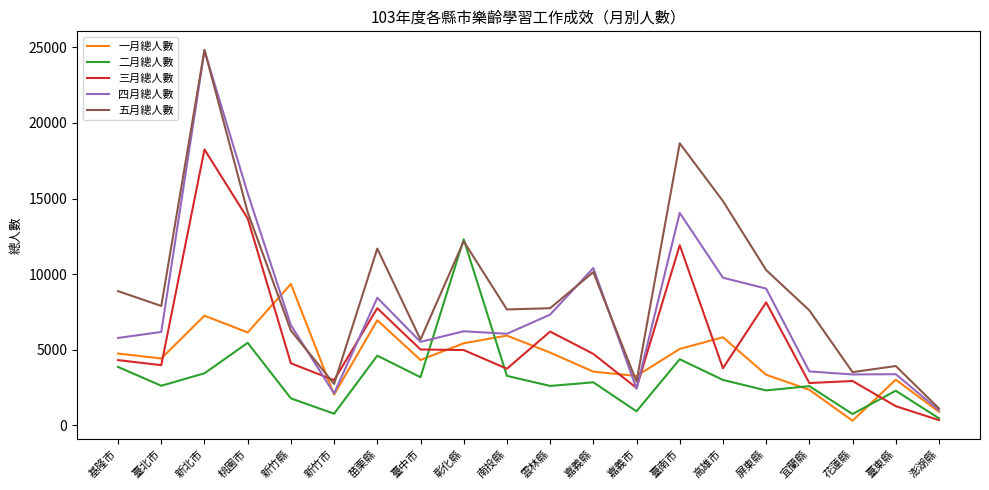

What are all the series names shown in the legend?

一月總人數, 二月總人數, 三月總人數, 四月總人數, 五月總人數